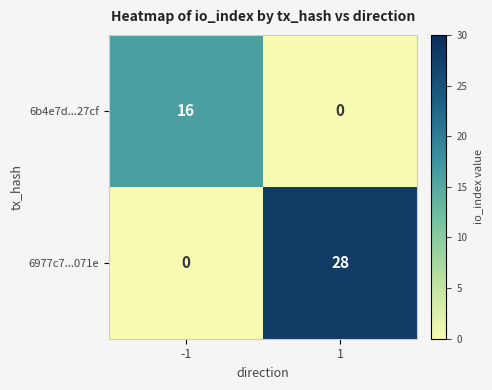

Is it true that 6b4e7d...27cf equals 28 at -1?

False